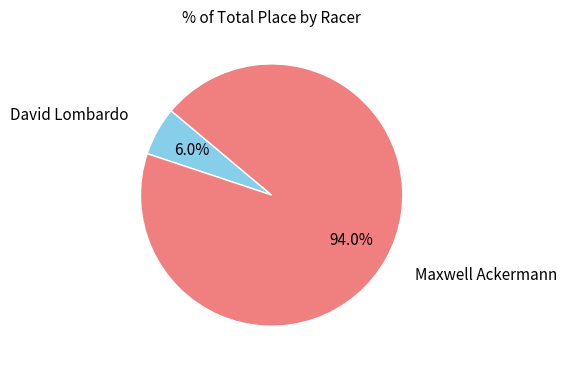

Does any single category account for the majority?

Yes